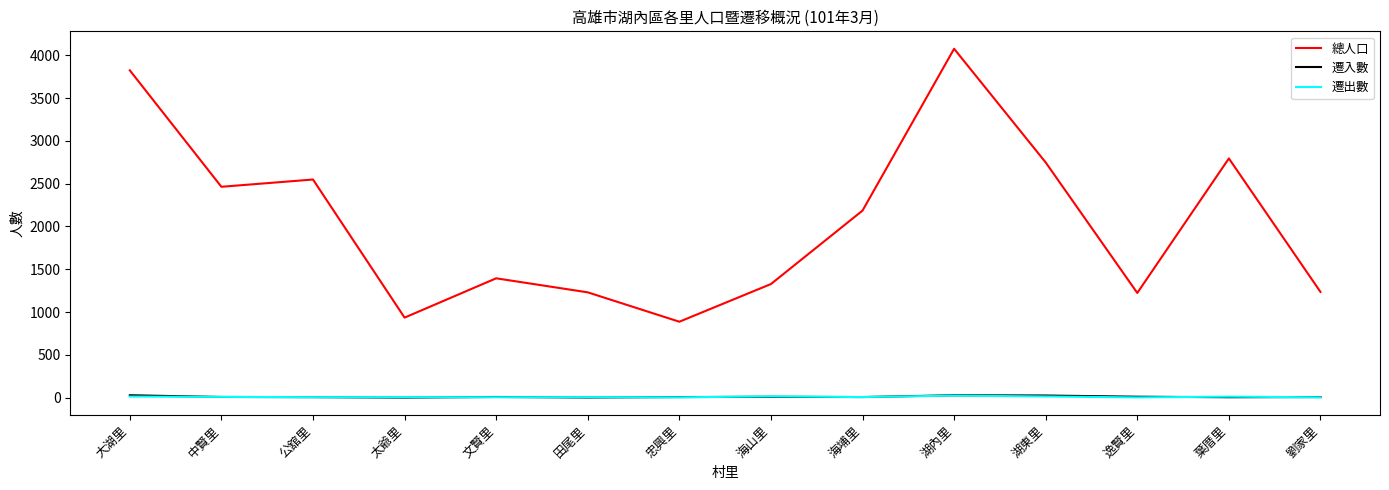

Where is the first local maximum for 總人口?

公舘里